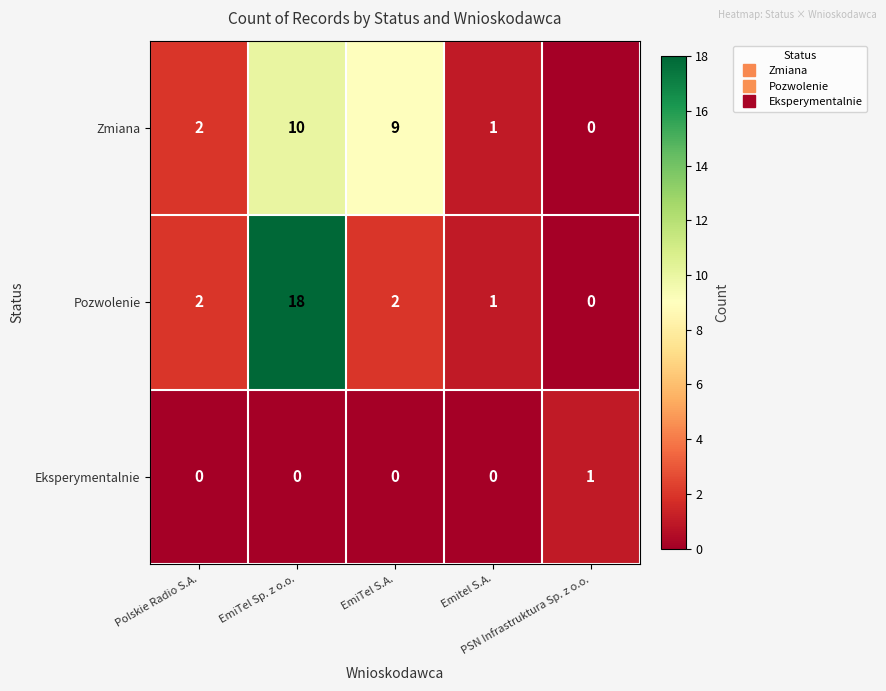

List the series in order of their peak value, highest first.

Pozwolenie, Zmiana, Eksperymentalnie